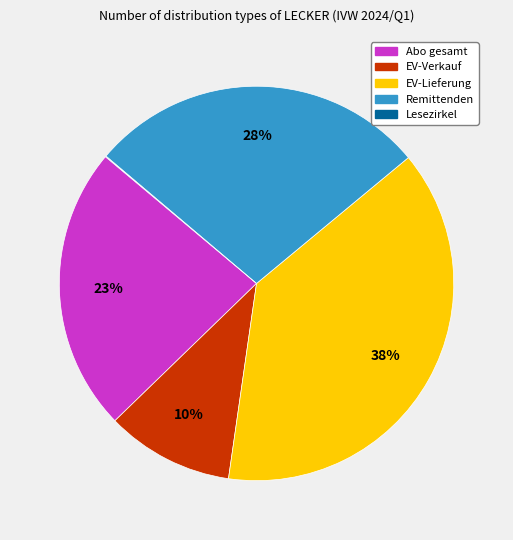

Combined, do EV-Lieferung and Abo gesamt account for over 50%?

Yes